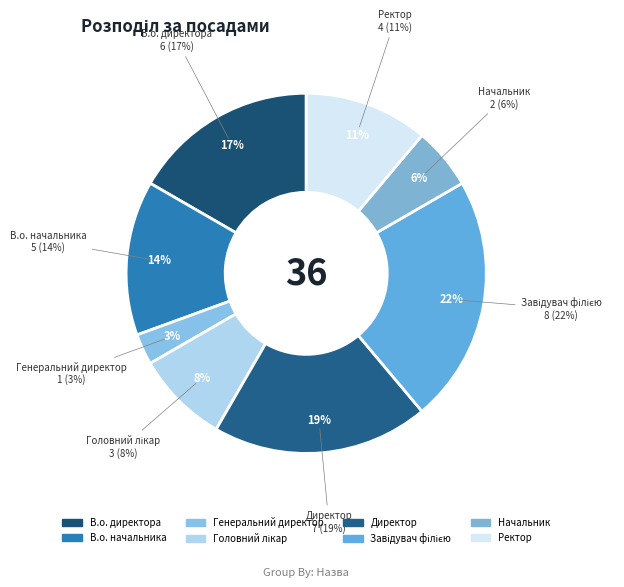

What is the largest slice in the pie chart?

Завідувач філією